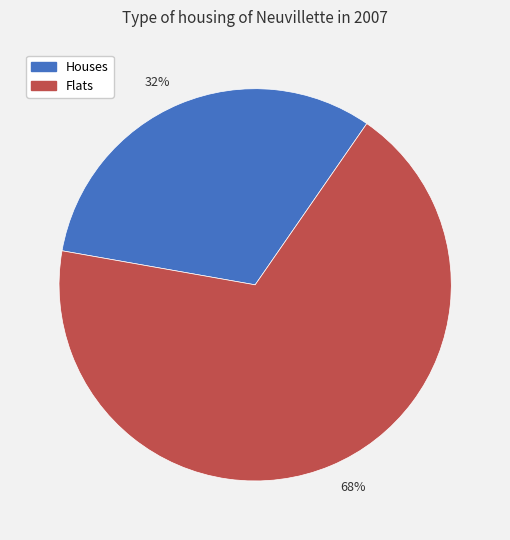

How many segments does this pie chart have?

2